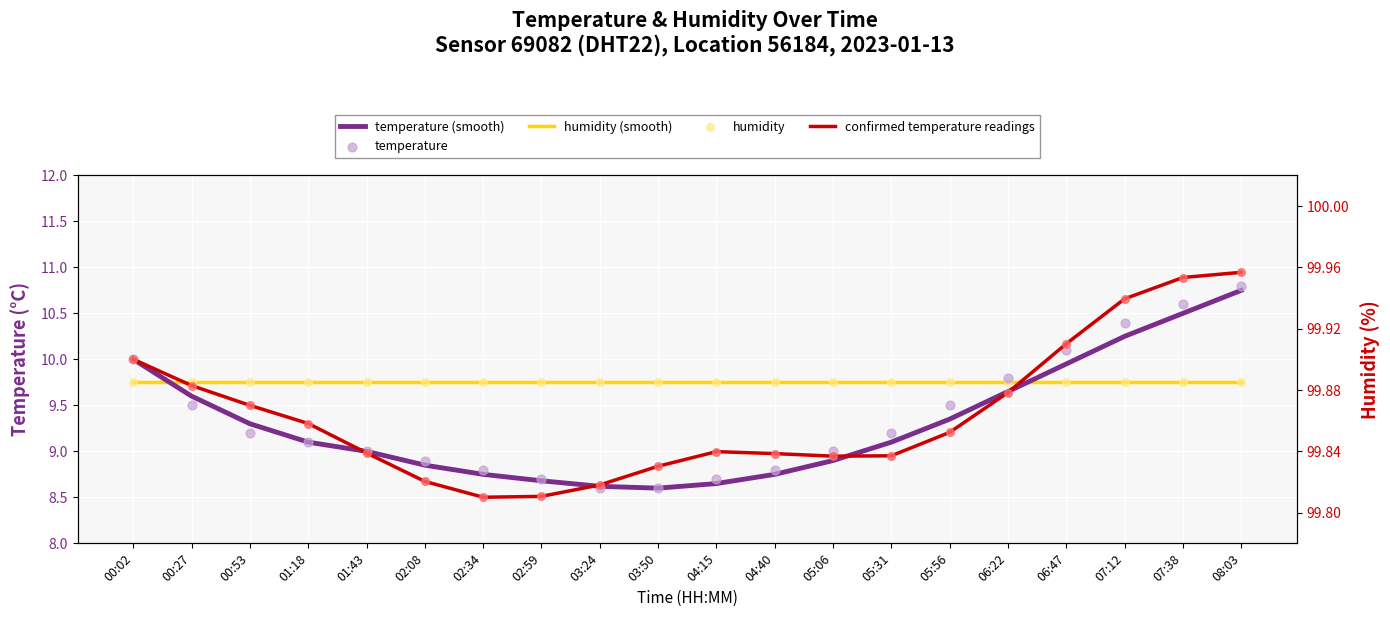

At which category is the sum across all series the highest?

08:03